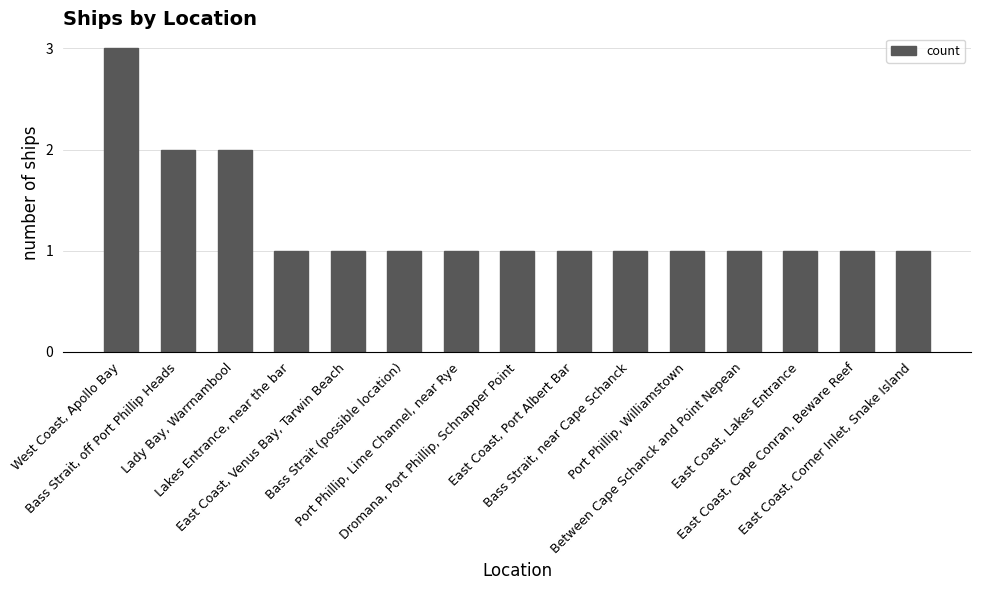

What is the value of the 8th bar from the left?

1